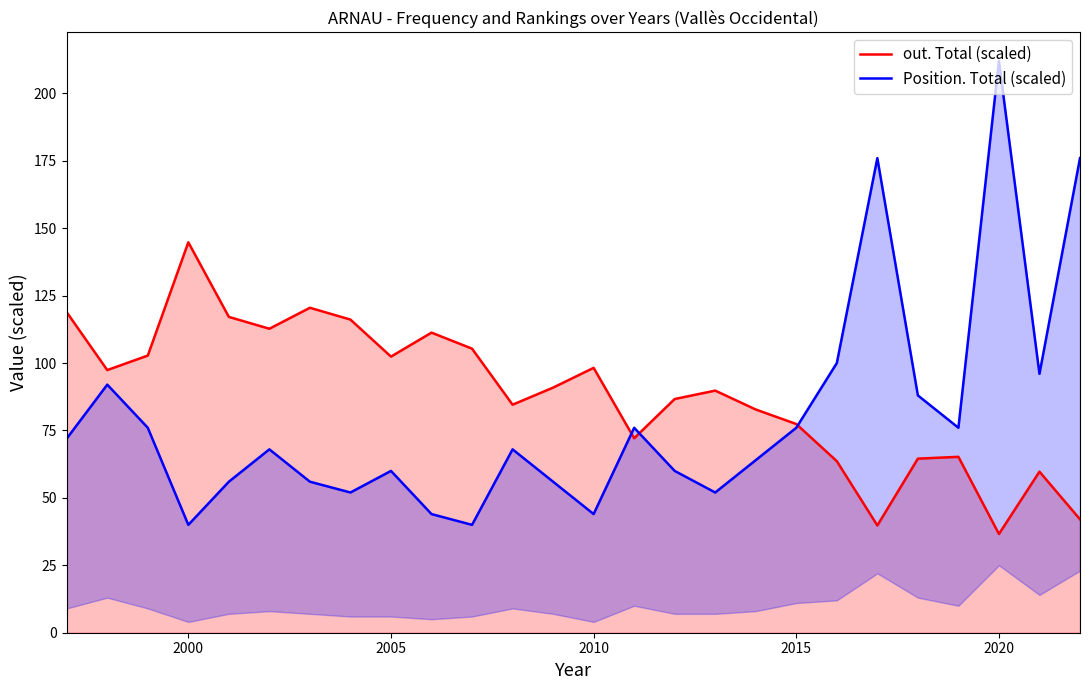

What is the highest value of the out. Total (scaled) series?

144.8